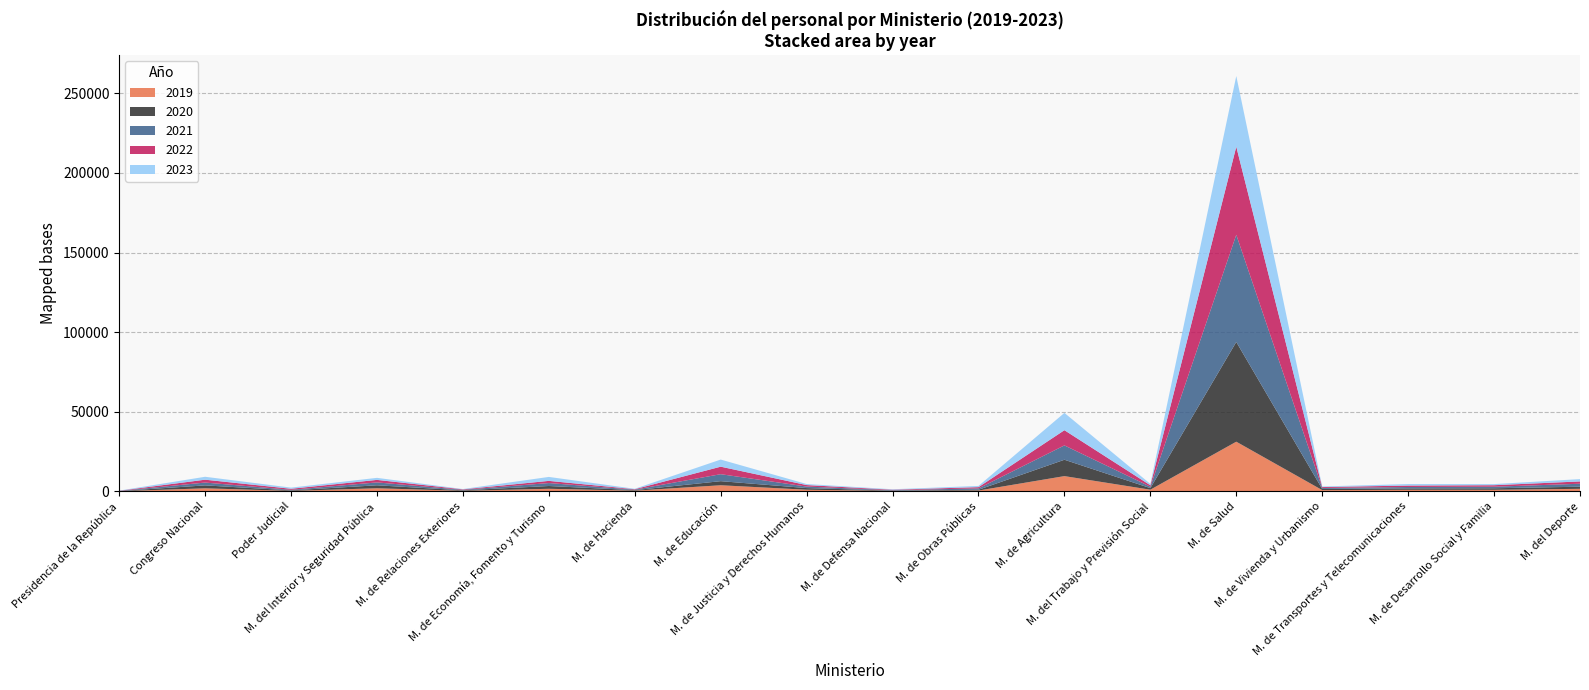

Reading right to left, list all the values displayed in this chart.

2019: 1592	976	974	798	31199	1044	9580	517	271	1027	3836	437	1620	346	1944	297	1917	95
2021: 1865	978	873	625	67324	892	9010	848	264	959	4380	315	1859	313	1804	353	1776	94
2020: 1337	966	900	703	62648	992	10283	499	209	1036	2572	329	1741	311	1871	329	1838	90
2022: 1445	945	892	570	55307	897	9544	779	291	925	4718	273	1366	293	1584	643	1800	96
2023: 1464	704	939	389	44425	863	10880	769	292	669	4475	264	2489	202	1290	733	1839	100